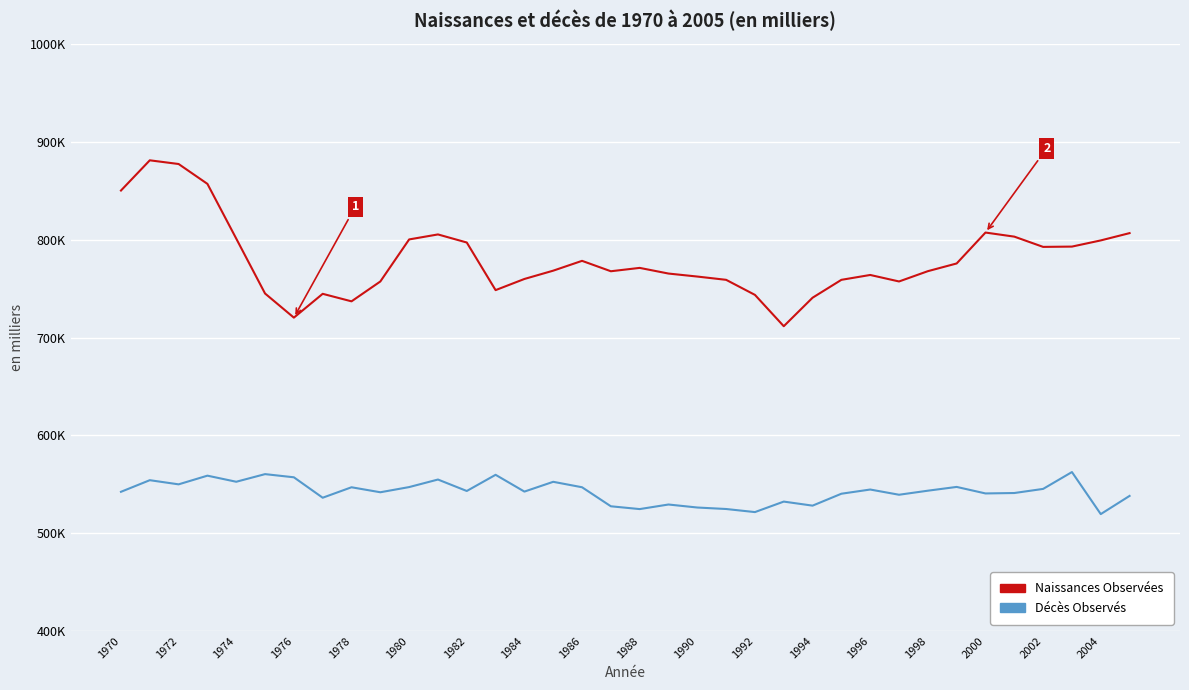

What is the maximum value shown in the chart?

881.3